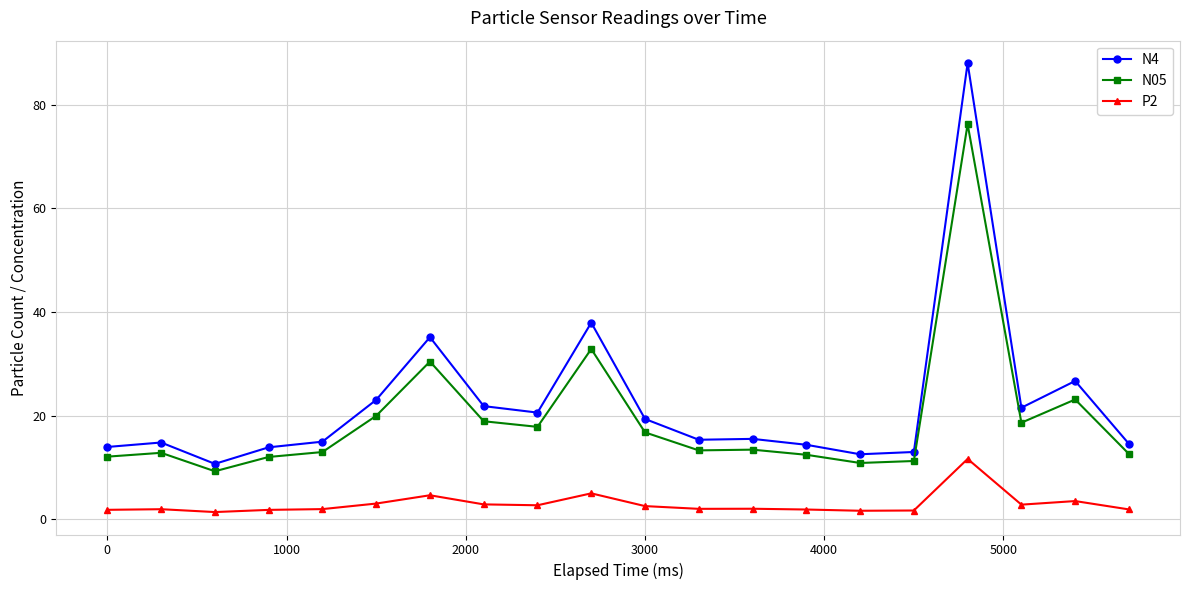

Which series has the largest total across all categories?

N4